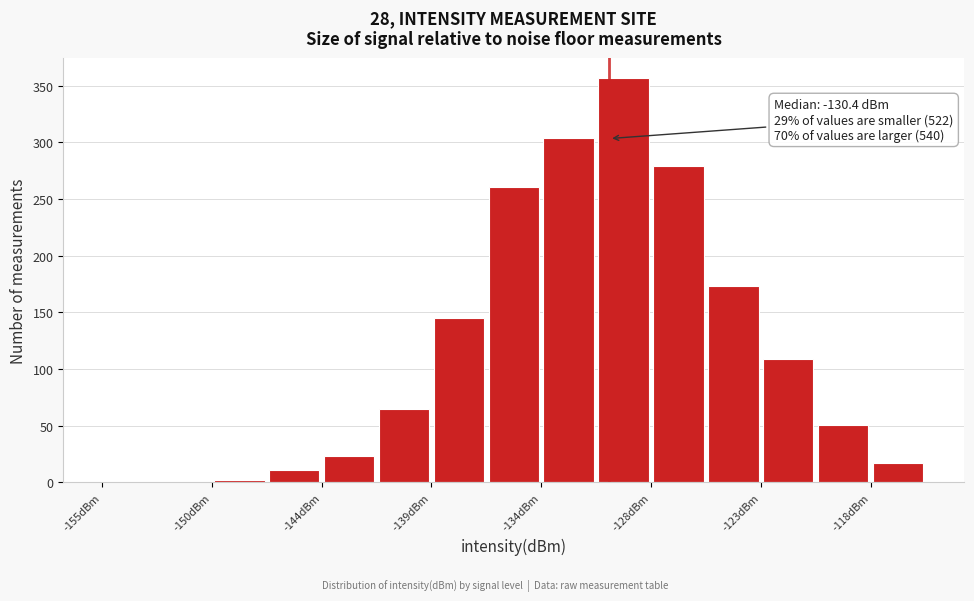

Around what value on the x-axis is the tallest bar? Give the approximate position of its centre, as read against the axis.

-130